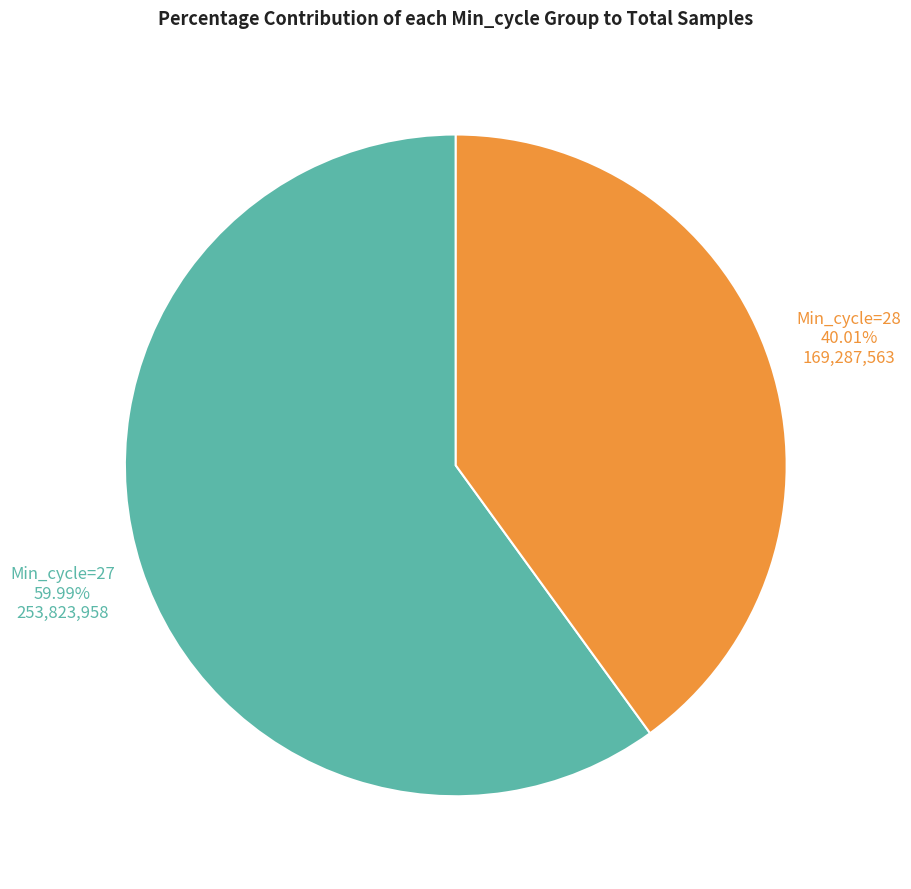

To the nearest percent, what is the average slice percentage?

50%